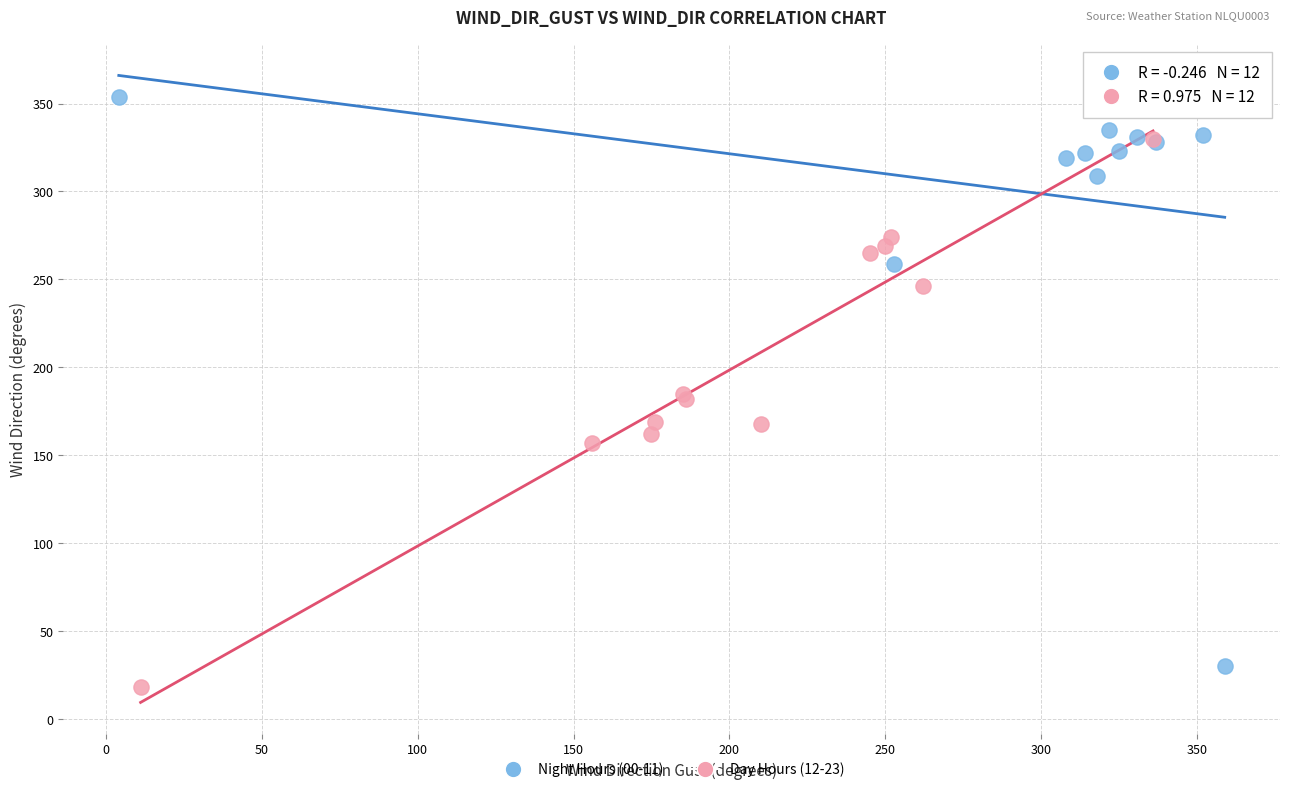

Which series contains the highest Y value?

Night Hours (00-11)